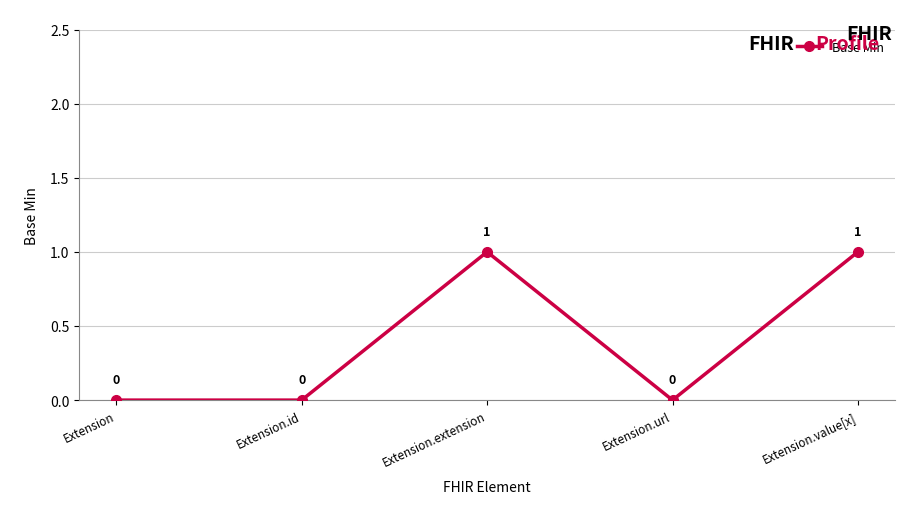

What is the sum of the values at Extension.url and Extension.extension?

1